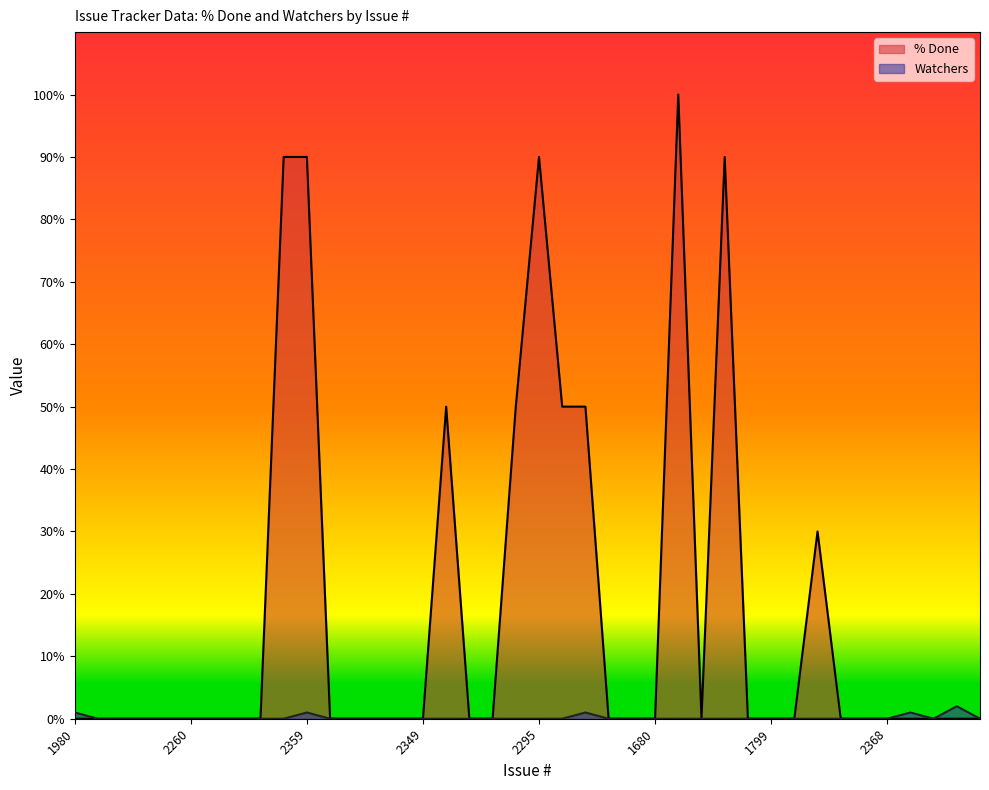

What is the value of the Watchers point at the 11th from the left?

1